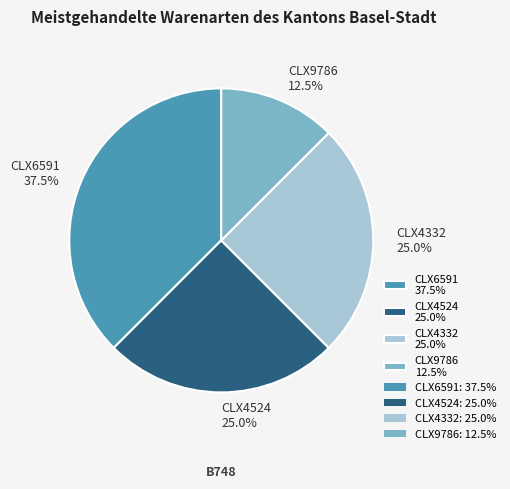

Which has a higher value, CLX6591 37.5% or CLX4332 25.0%?

CLX6591 37.5%